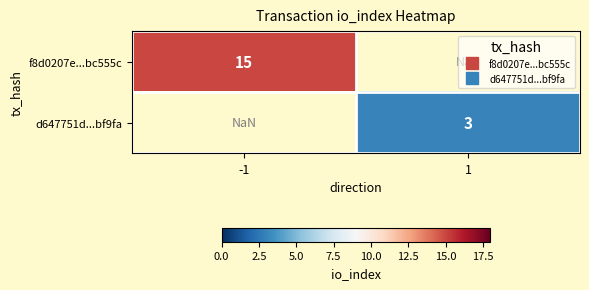

What is the minimum value shown in the chart?

3.0